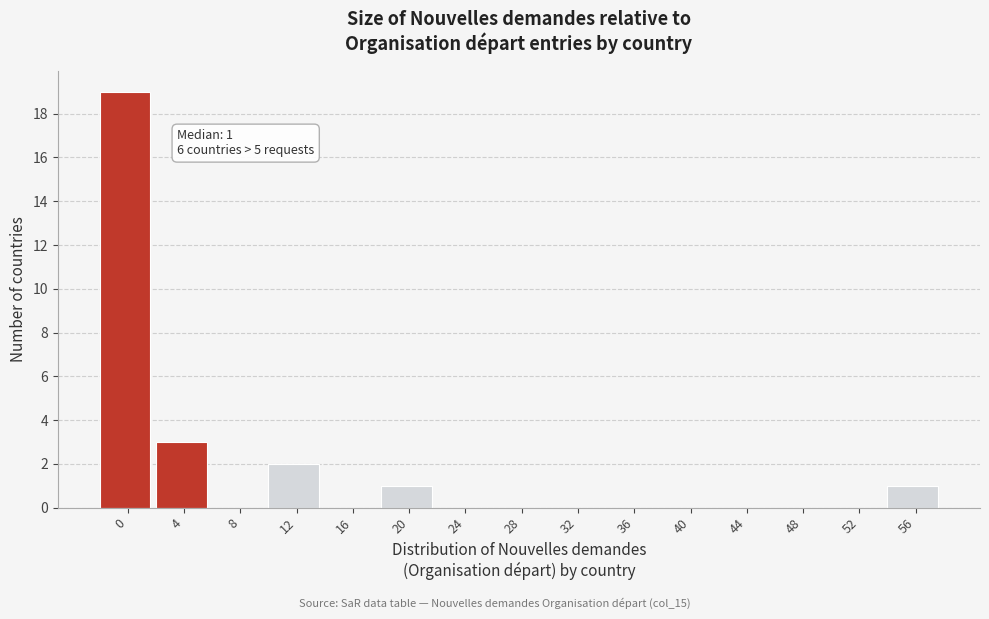

Reading left to right, extract all data points from this chart.

0=19	4=3	8=0	12=2	16=0	20=1	24=0	28=0	32=0	36=0	40=0	44=0	48=0	52=0	56=1